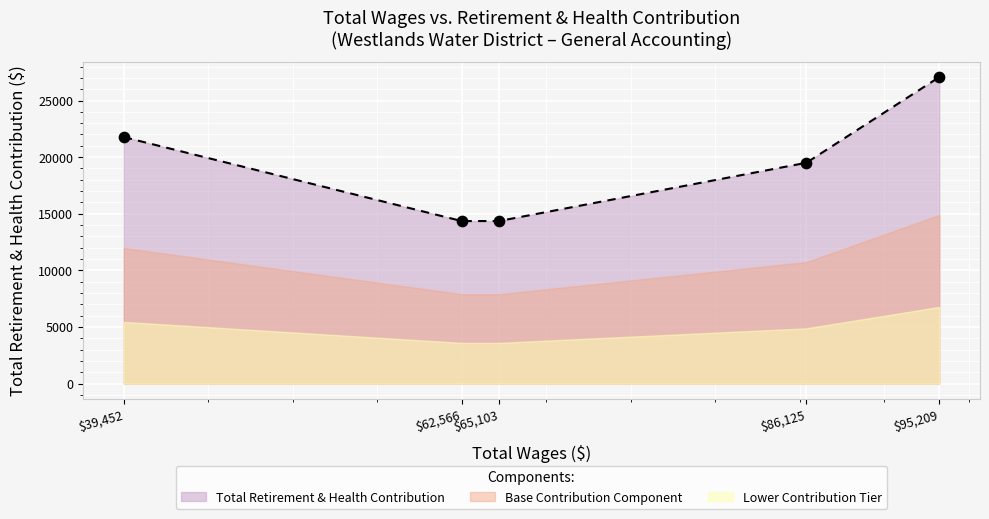

What is the ratio of the value at 39452.0 to the value at 86125.0?

1.1